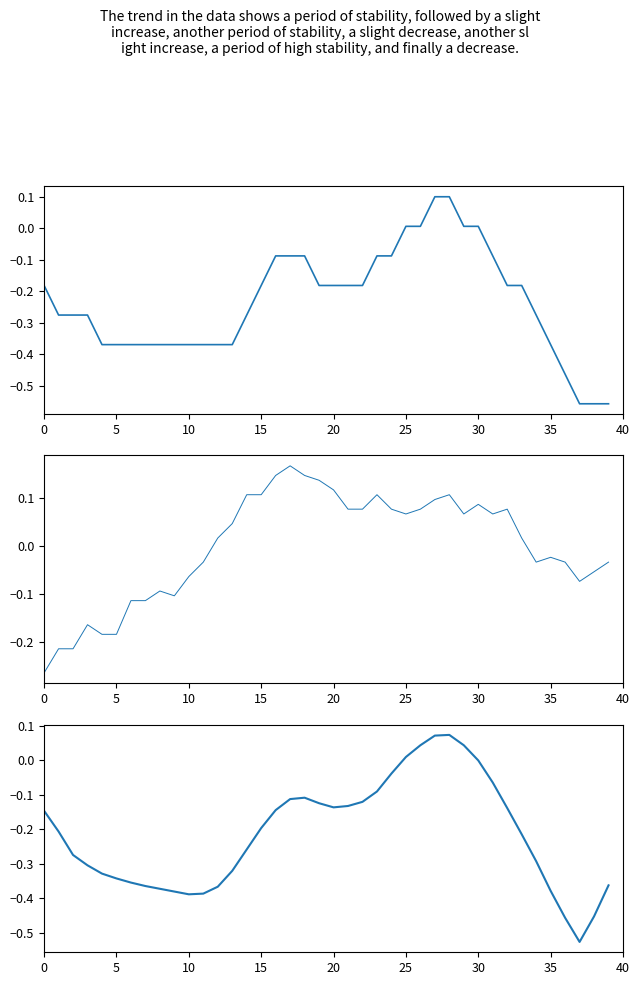

List the series in order of their peak value, highest first.

humidity deviation, temperature (binned), temperature (smooth)